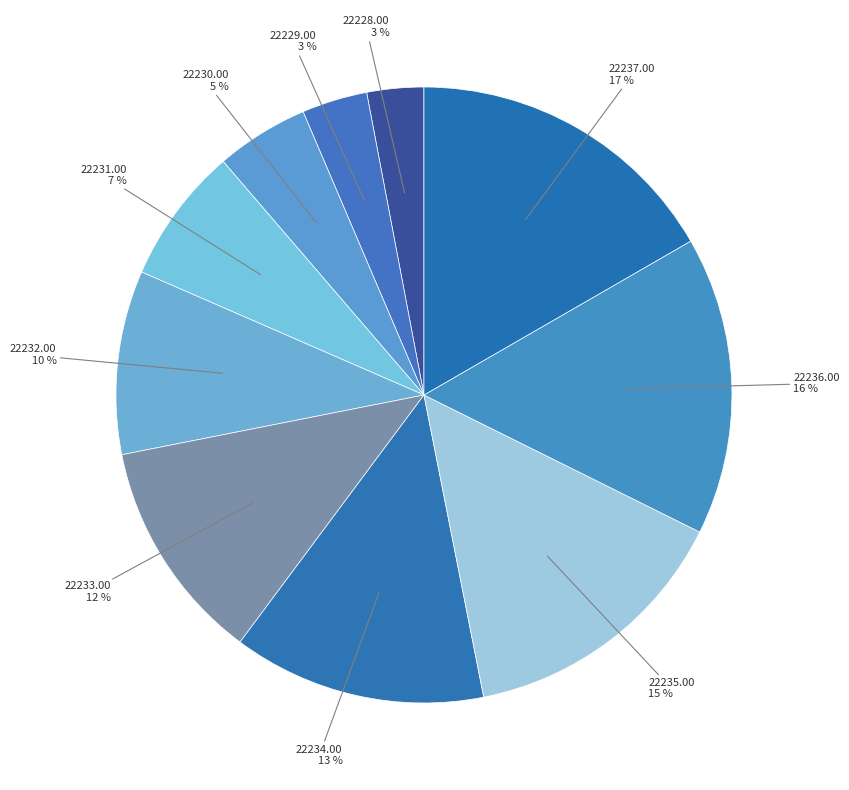

Is there any slice that represents more than half of the pie?

No